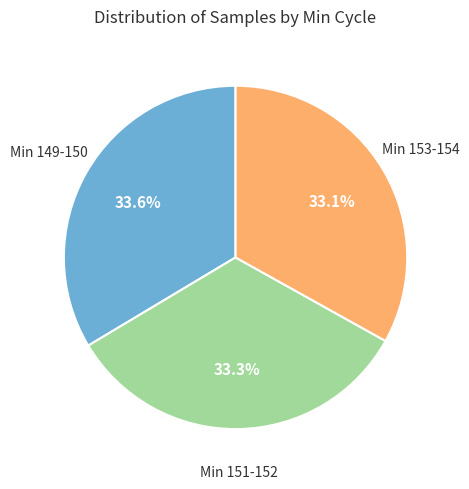

How many segments does this pie chart have?

3